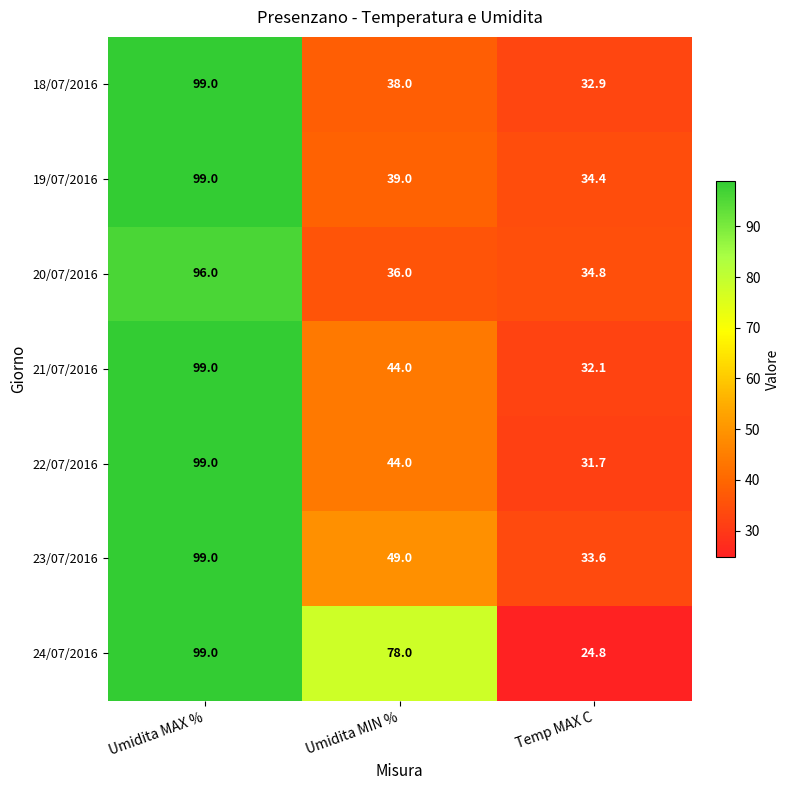

What is the average value of the 21/07/2016 series?

58.4